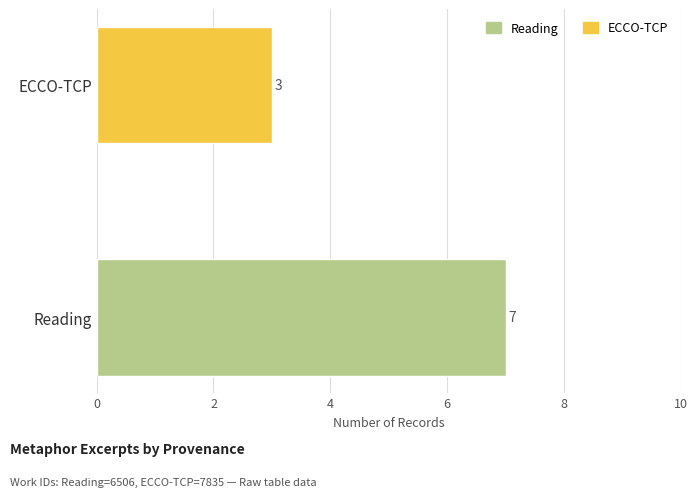

At Vol. I, Chap. x, list the series in order from smallest to largest.

ECCO-TCP, Reading